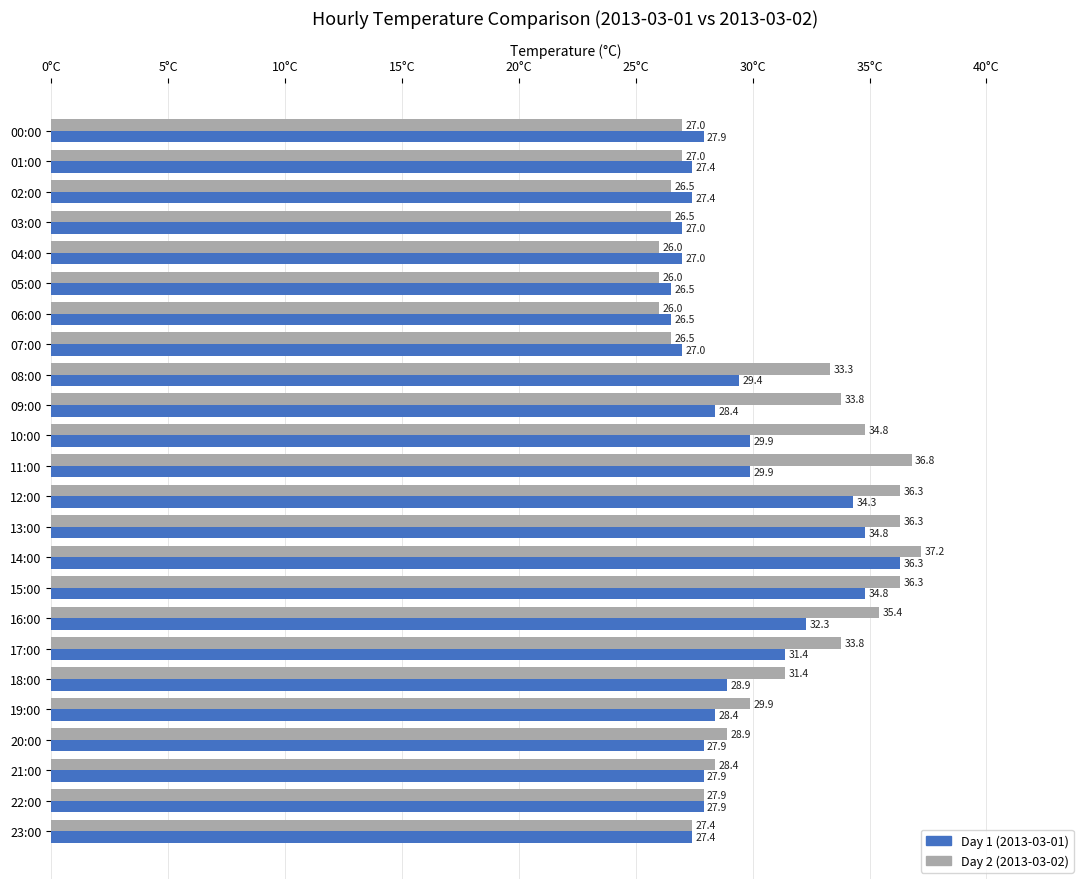

Which series has the largest range (max minus min)?

Day 2 (2013-03-02)